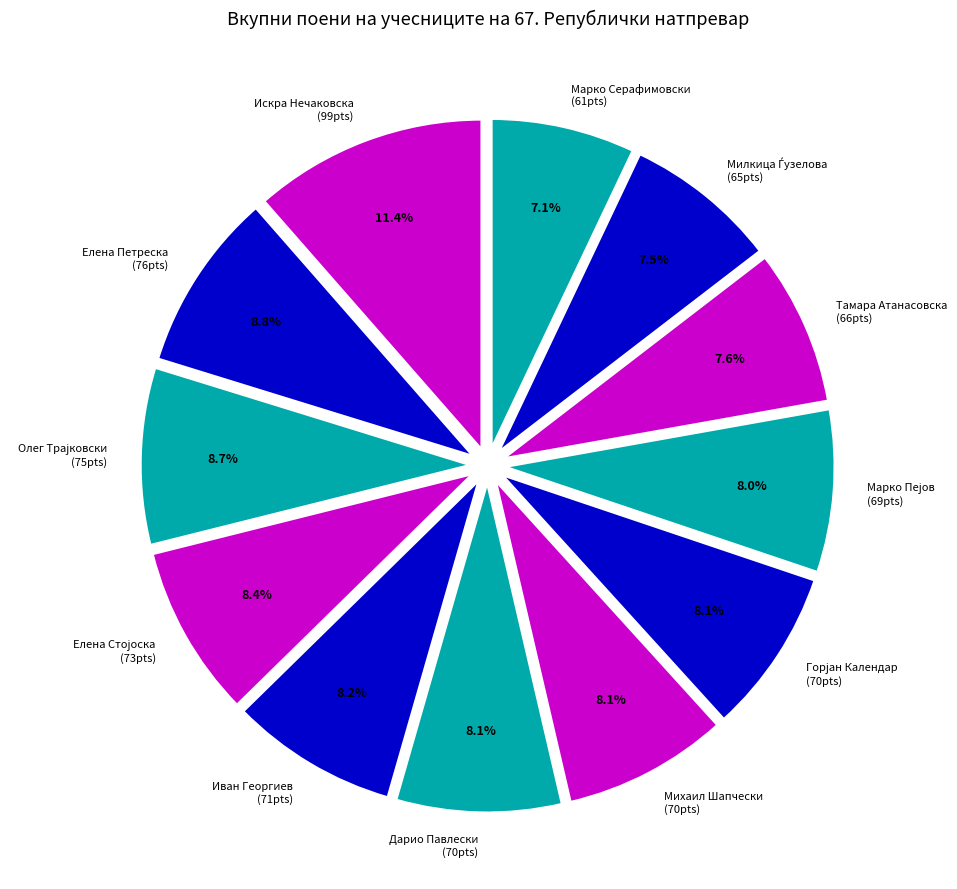

Count the number of slices in the pie.

12